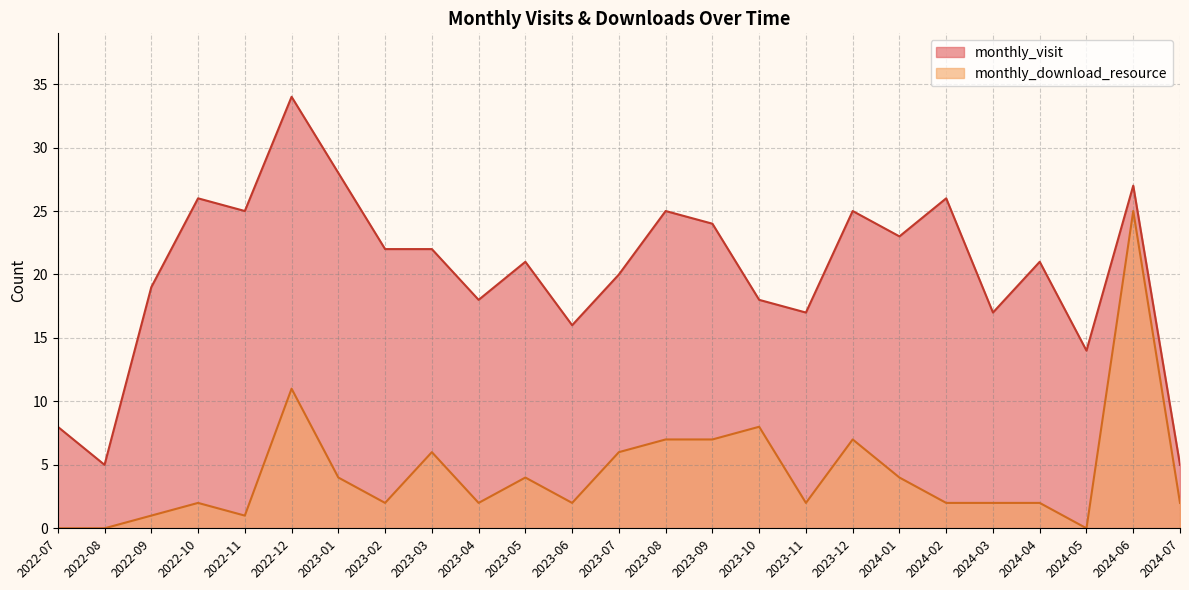

Where is the first local maximum for monthly_download_resource?

2022-10